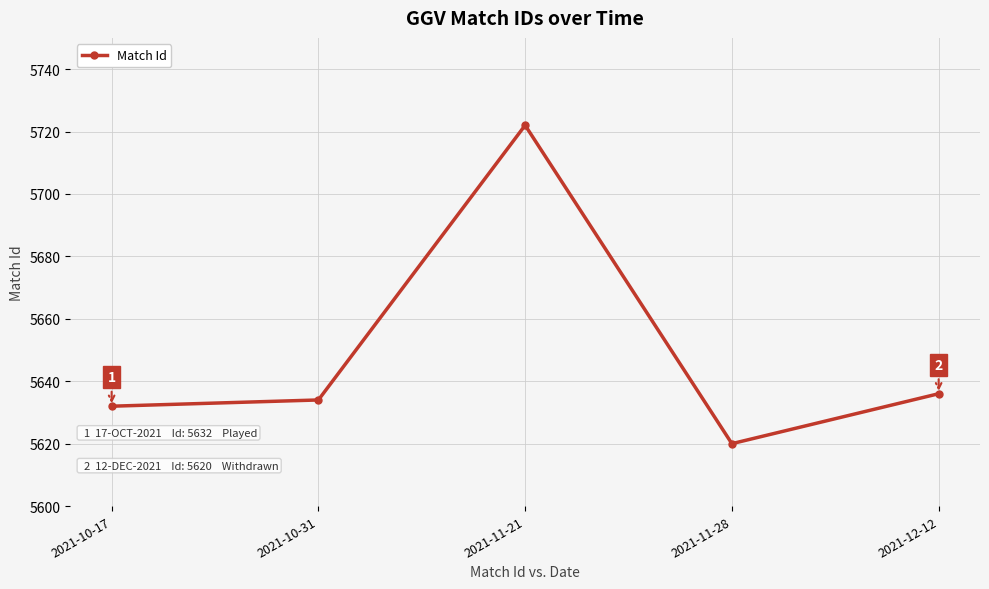

What is the label of the 3rd point from the right?

2021-11-21